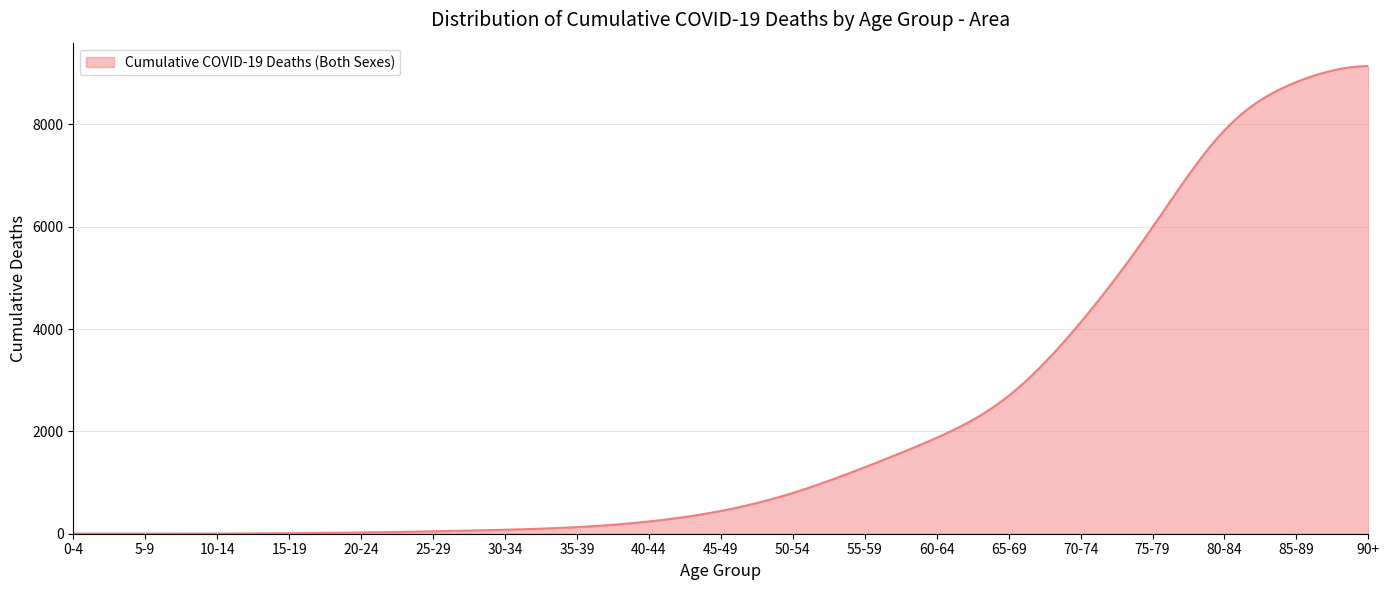

What is the maximum value shown in the chart?

9137.8